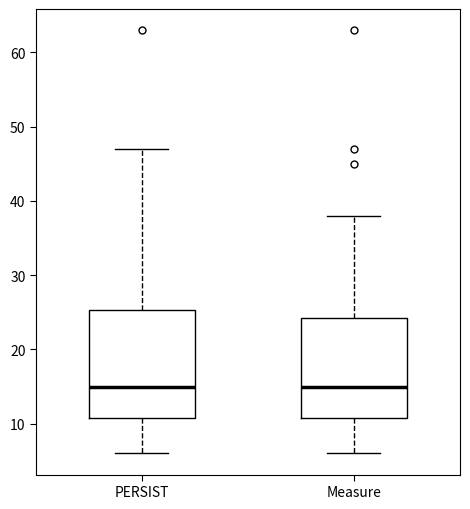

Which box is the tallest, from its lower edge to its upper edge?

PERSIST